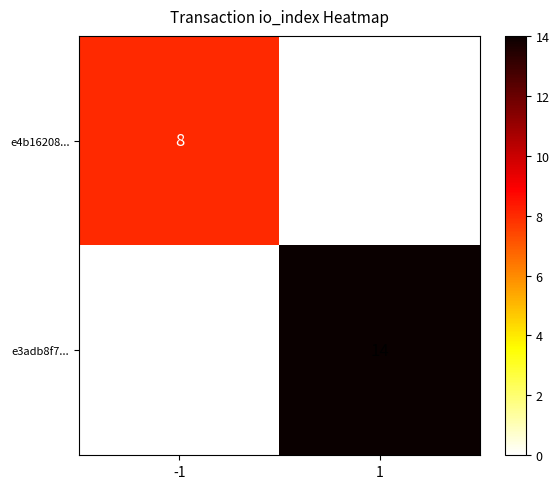

What is the average value of the e4b16208... series?

4